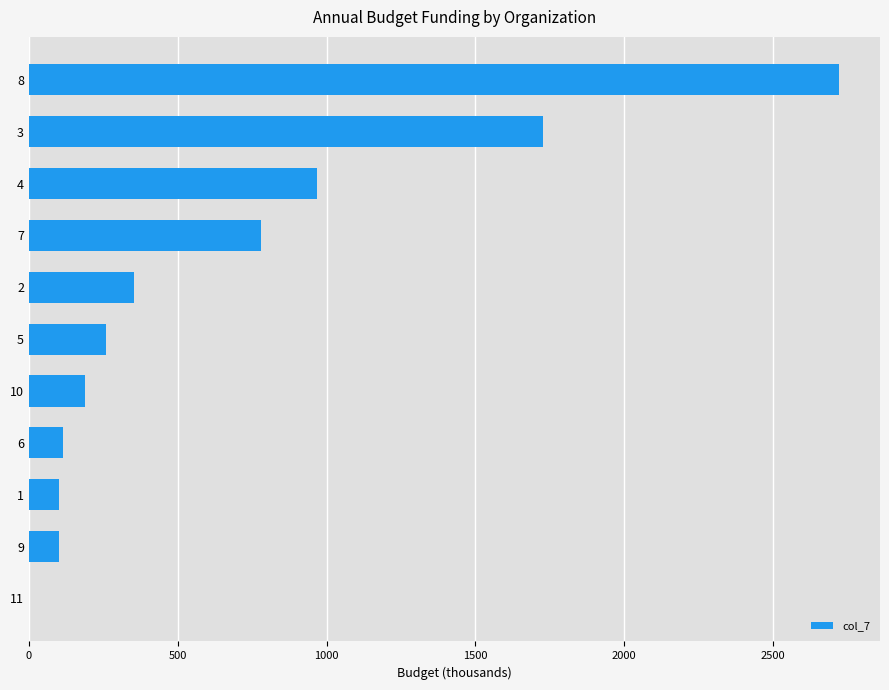

Is it true that the value at 5 is 259.6?

True